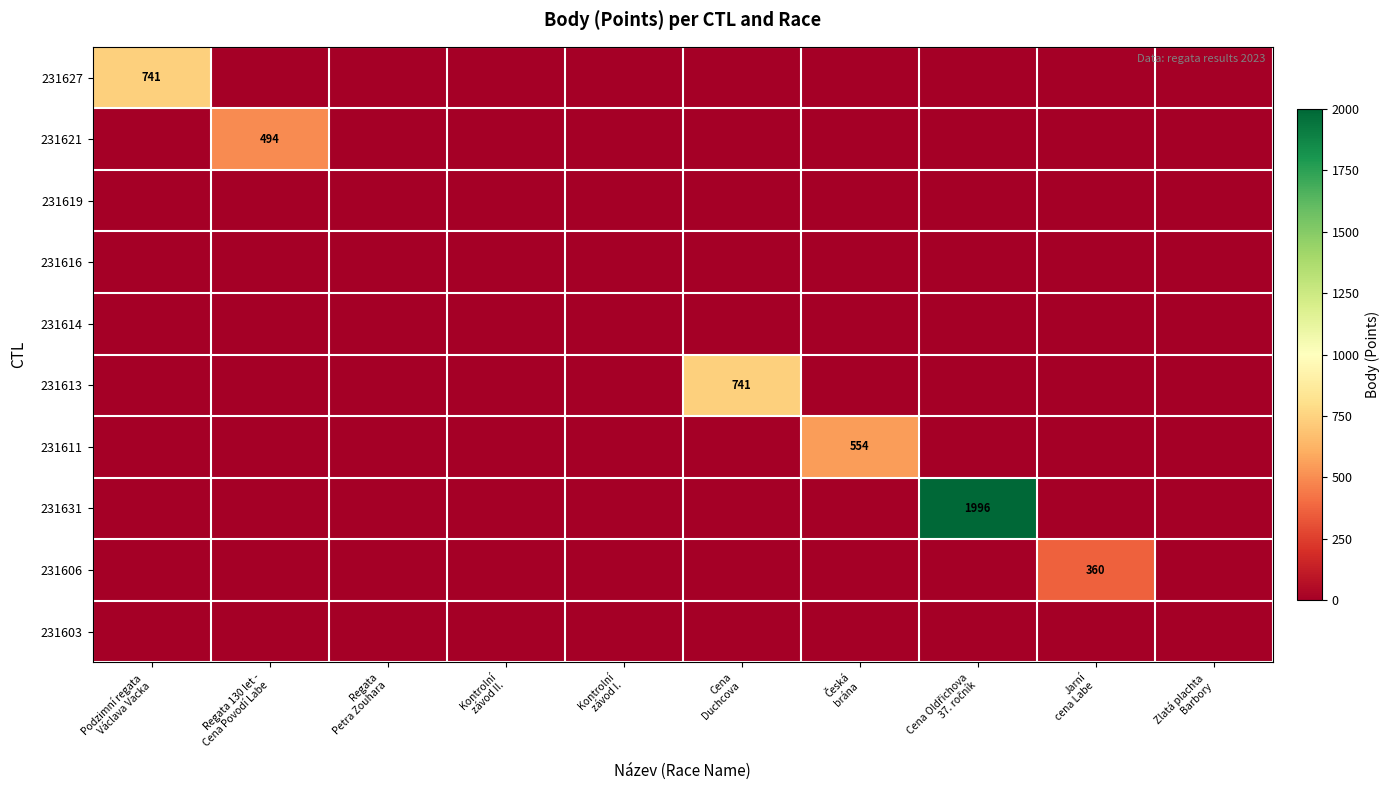

At which category is the sum across all series the highest?

Cena Oldřichova
37. ročník